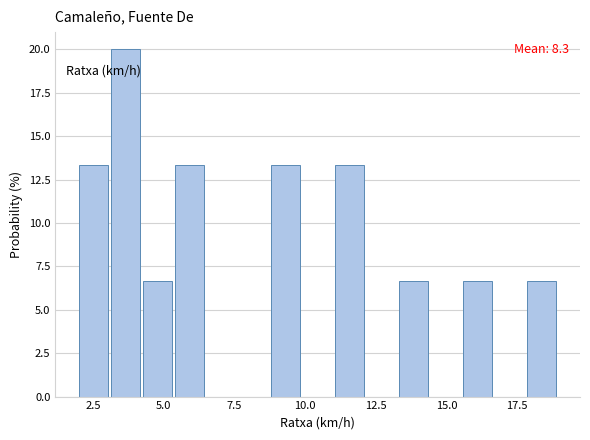

Read against the x-axis, roughly where is the centre of the tallest bar?

3.5